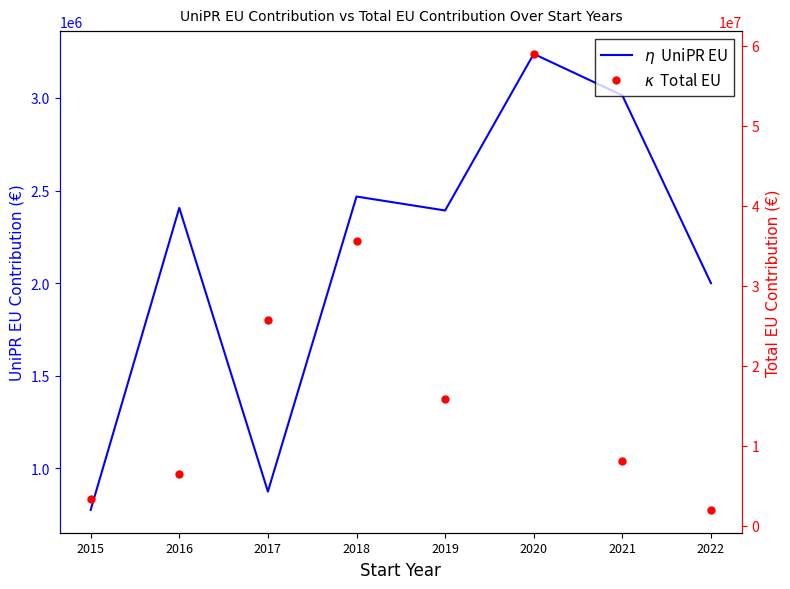

Reading left to right, list all the values displayed in this chart.

$\eta$ UniPR EU: 774184.0	2406220.5	873453.2	2467445.5	2392076.1	3238063.9	3013891.7	1999231.0
$\kappa$ Total EU: 3306766.3	6454646.0	25764920.1	35570831.5	15813011.9	58950069.0	8157700.1	1999231.0